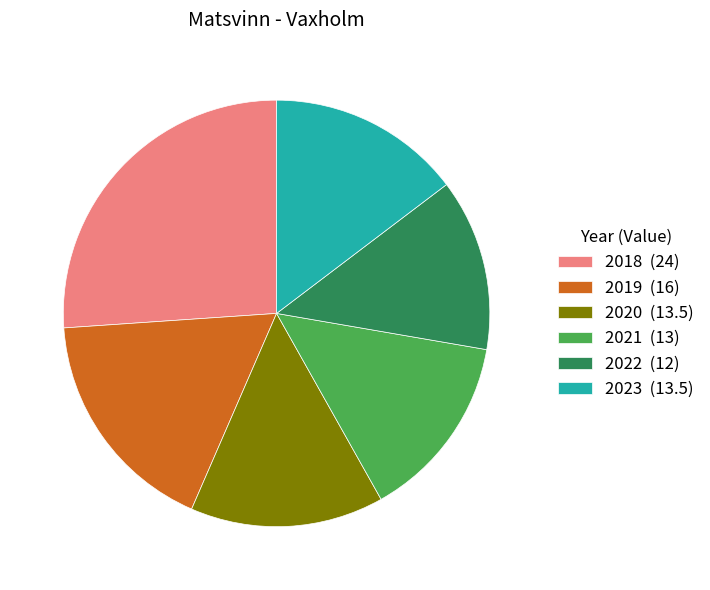

True or false: 2018 (24) accounts for 14% of the total.

False